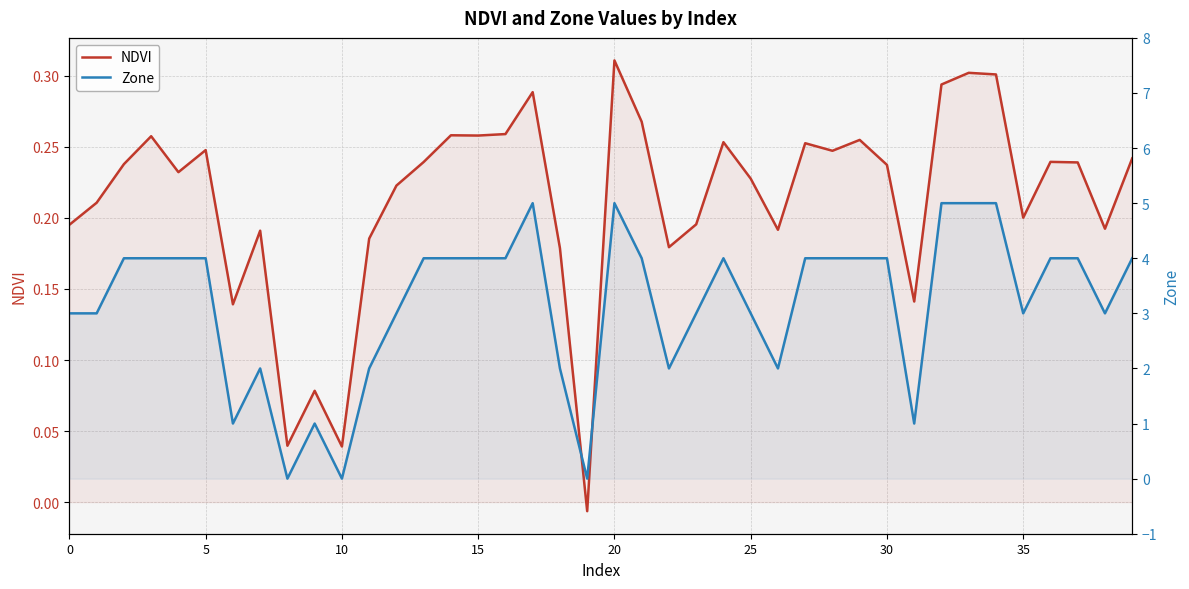

How many distinct data groups are displayed?

2